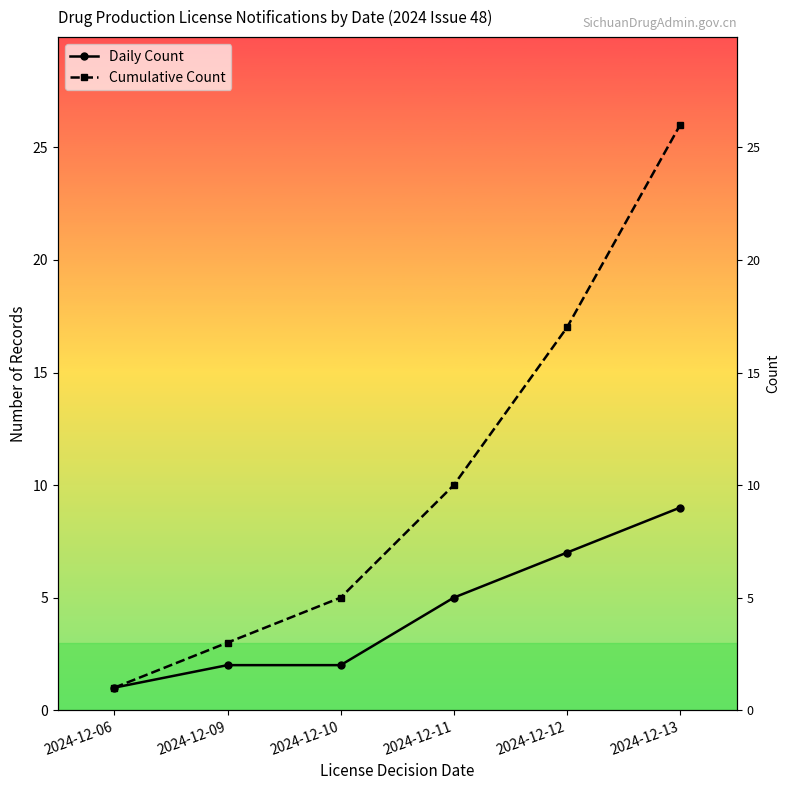

Reading left to right, extract all data points from this chart.

Daily Count: 1	2	2	5	7	9
Cumulative Count: 1	3	5	10	17	26